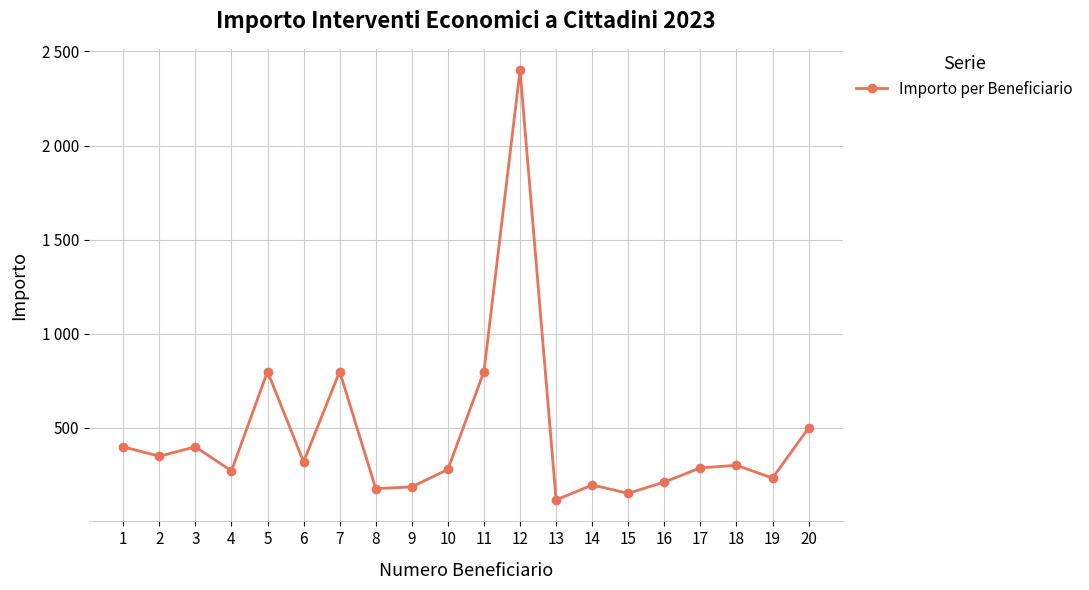

What is the maximum value shown in the chart?

2400